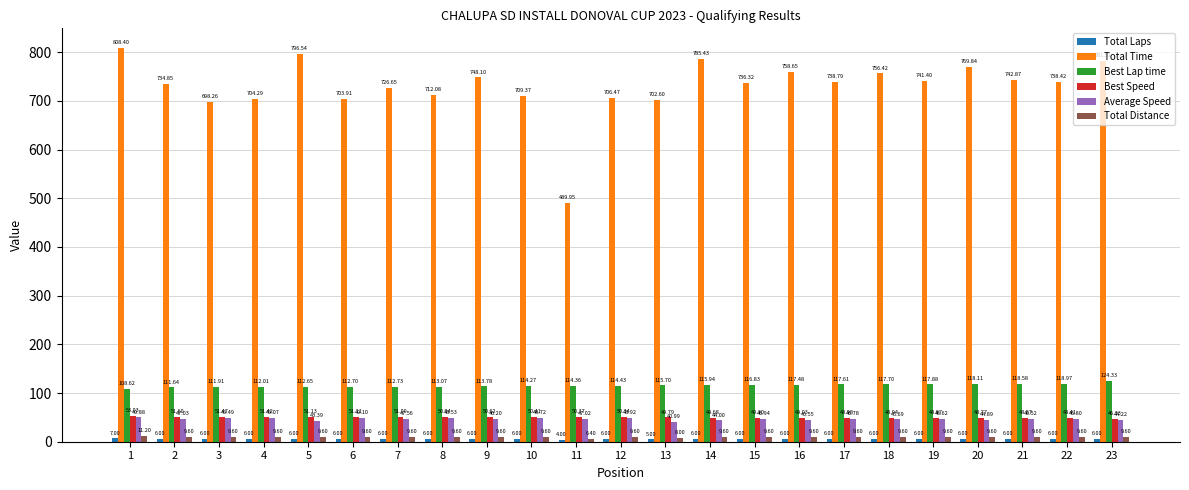

How many data points in Best Lap time are less than 114?

9